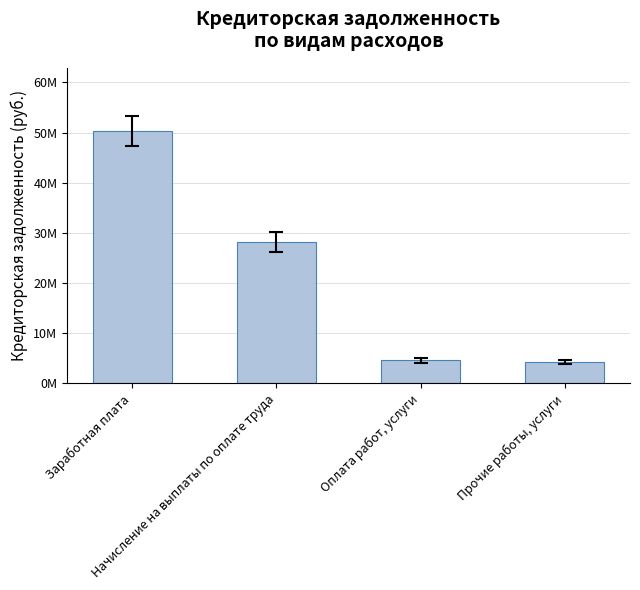

What is the label of the 4th bar from the left?

Прочие работы, услуги